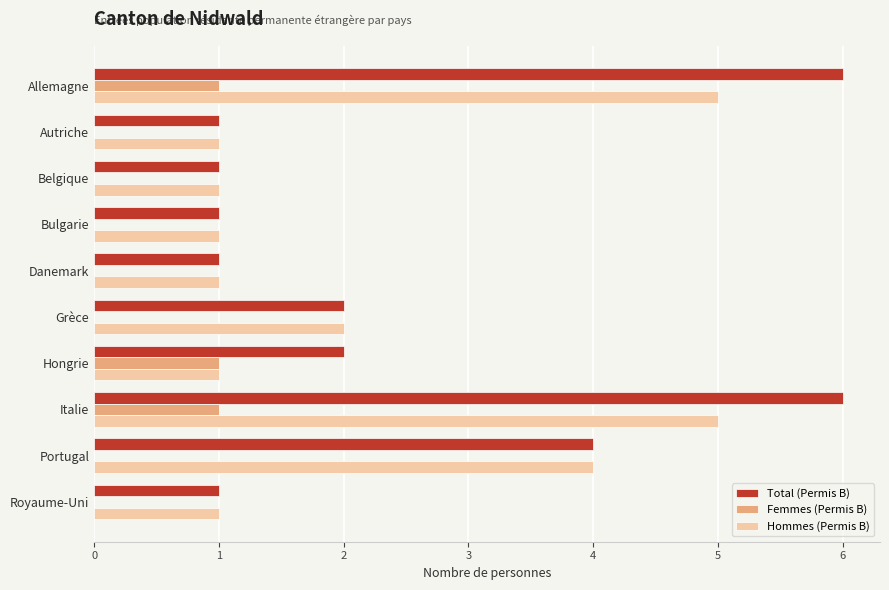

The Hommes (Permis B) series shows 1 at Portugal. True or false?

False